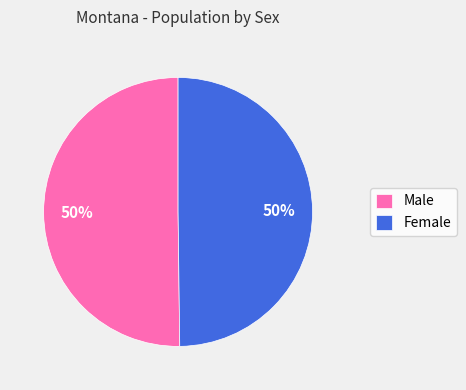

What percentage is the Male slice, to the nearest percent?

50%